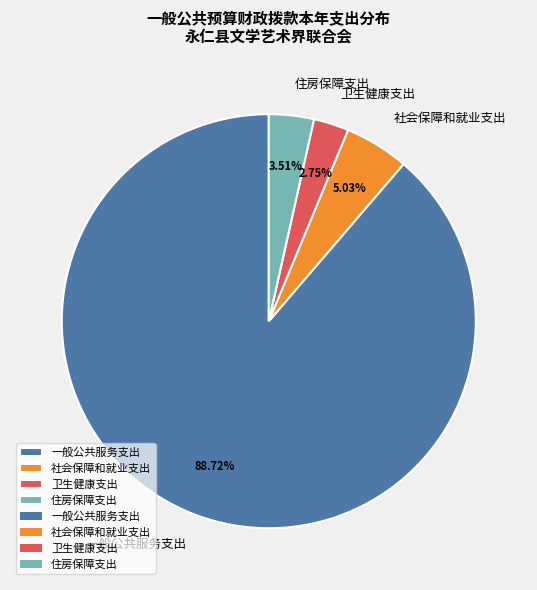

Is it true that 住房保障支出 is 13% of the pie?

False